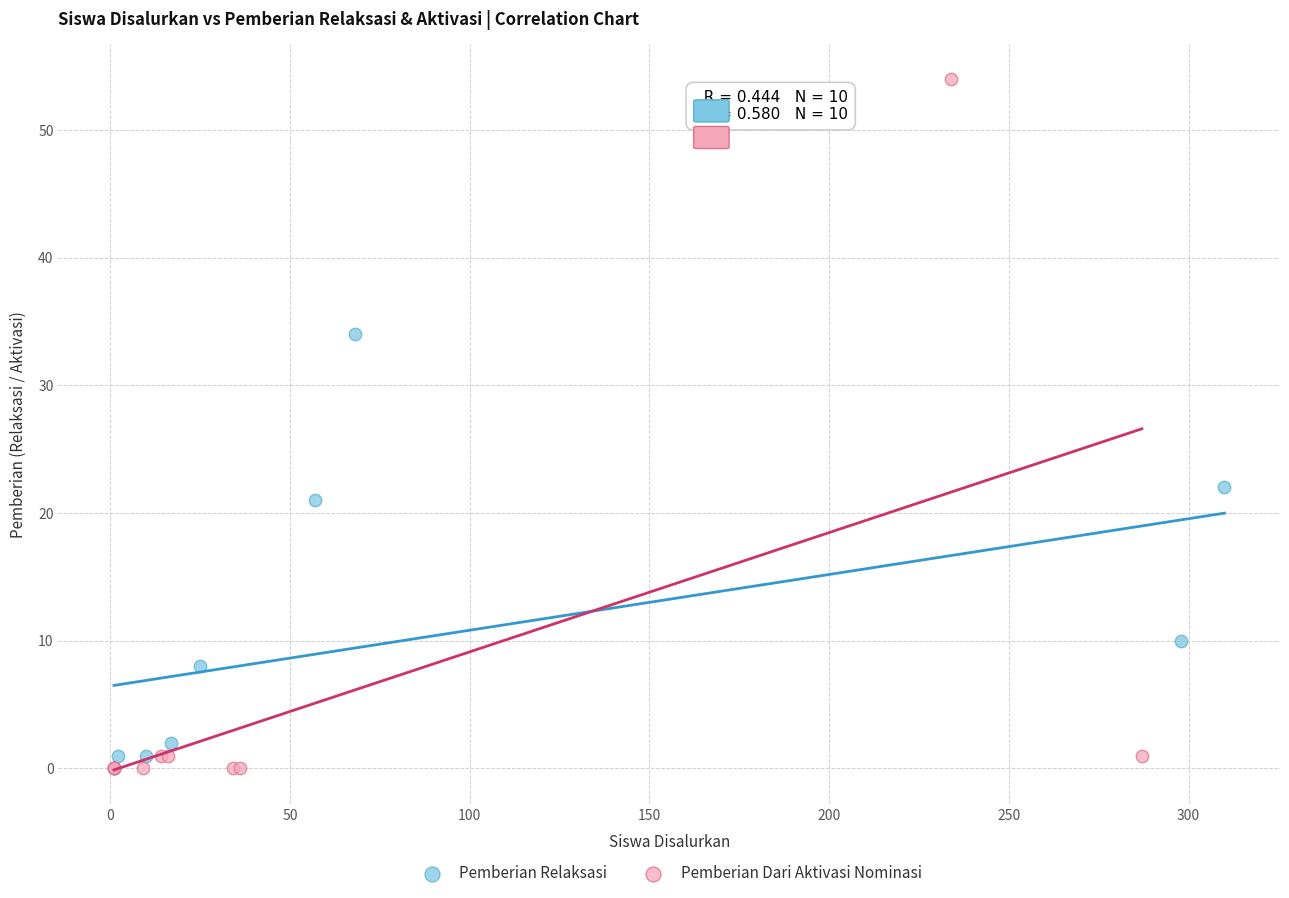

Which series has the largest Y range (max minus min)?

Pemberian Dari Aktivasi Nominasi